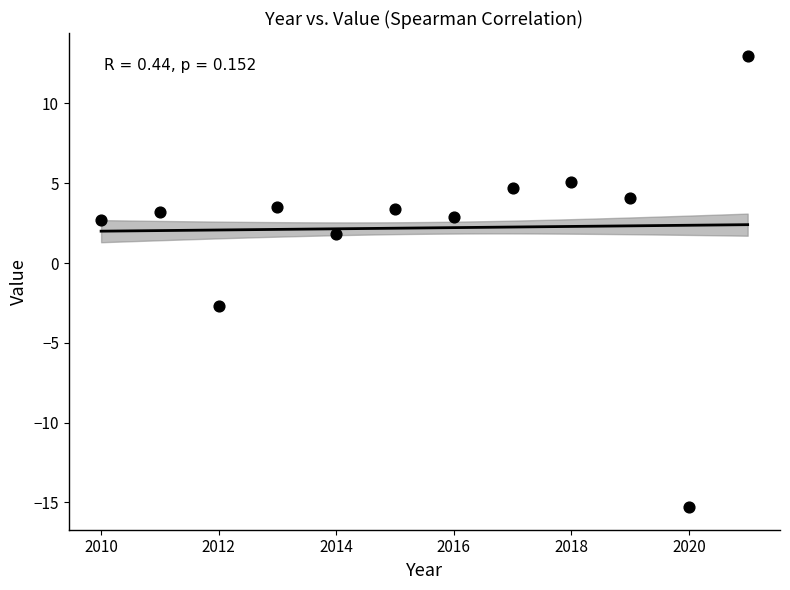

What Y value in the scatter plot is closest to -1?

-2.7